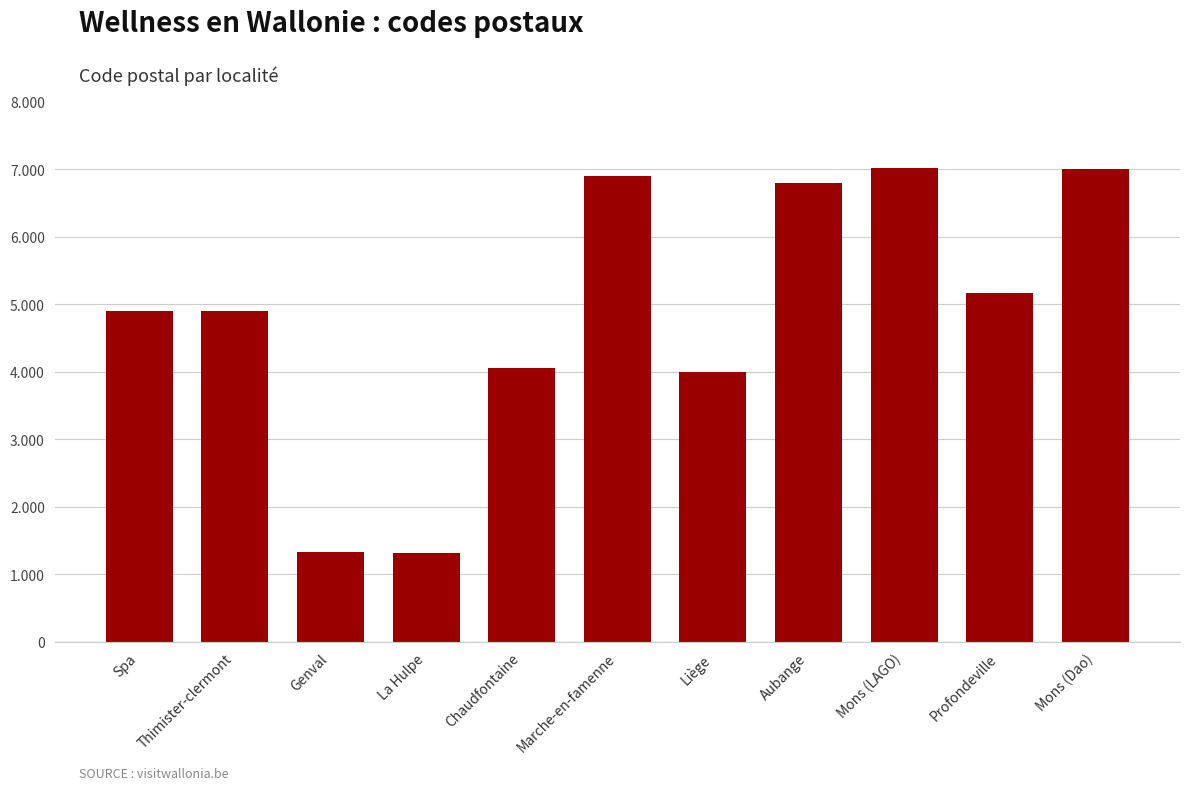

What is the approximate value at Chaudfontaine, to the nearest 100?

4000